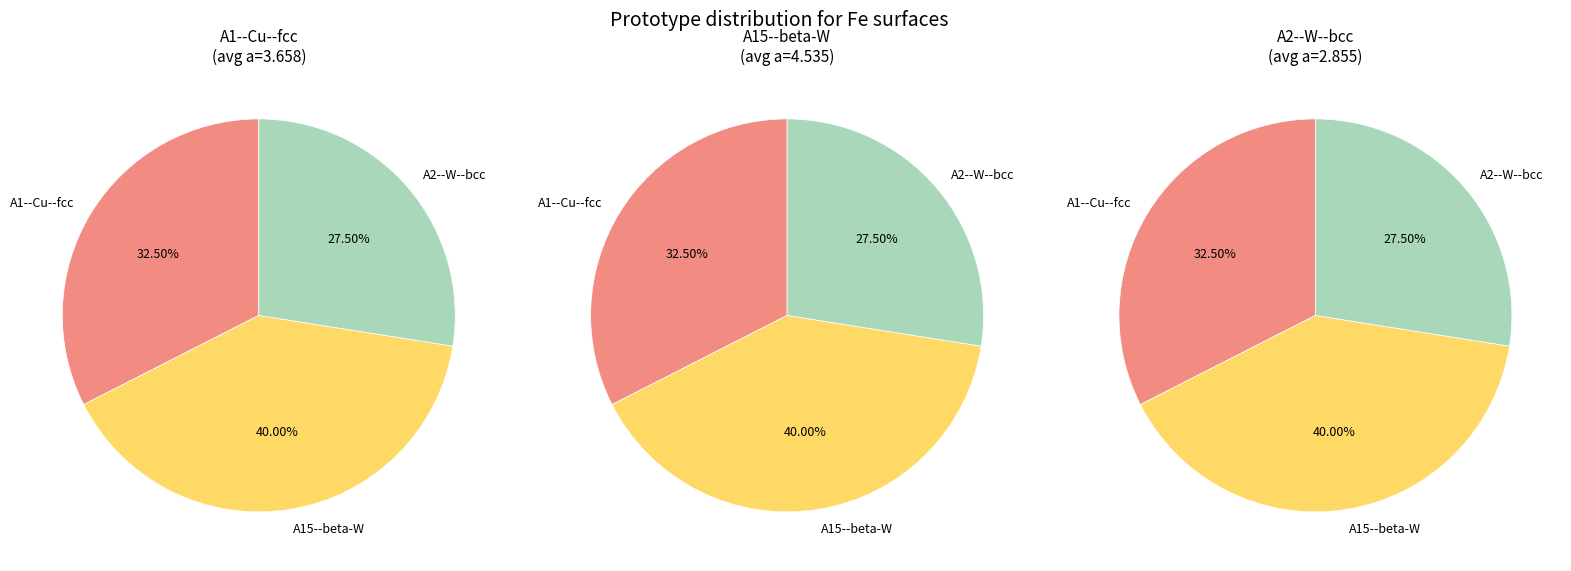

Which has a higher value, A1--Cu--fcc or A15--beta-W?

A15--beta-W